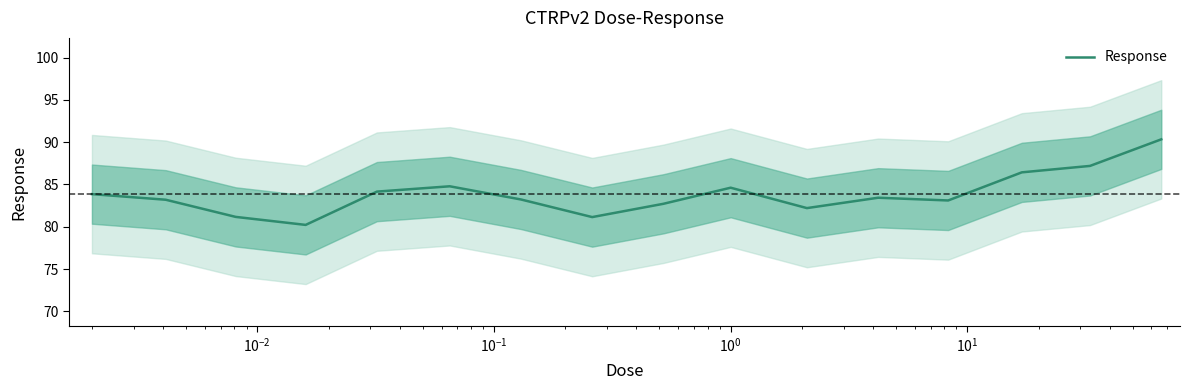

Does the chart have visible grid lines?

No